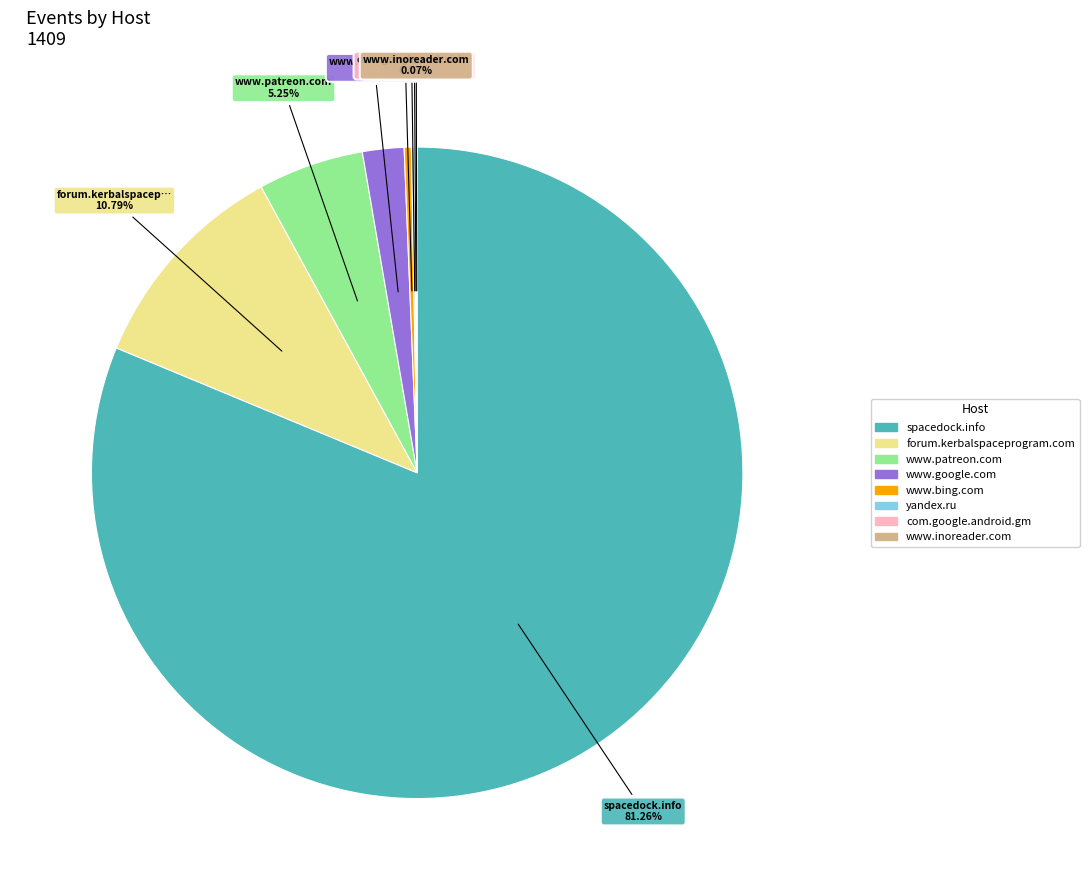

True or false: spacedock.info accounts for 81% of the total.

True